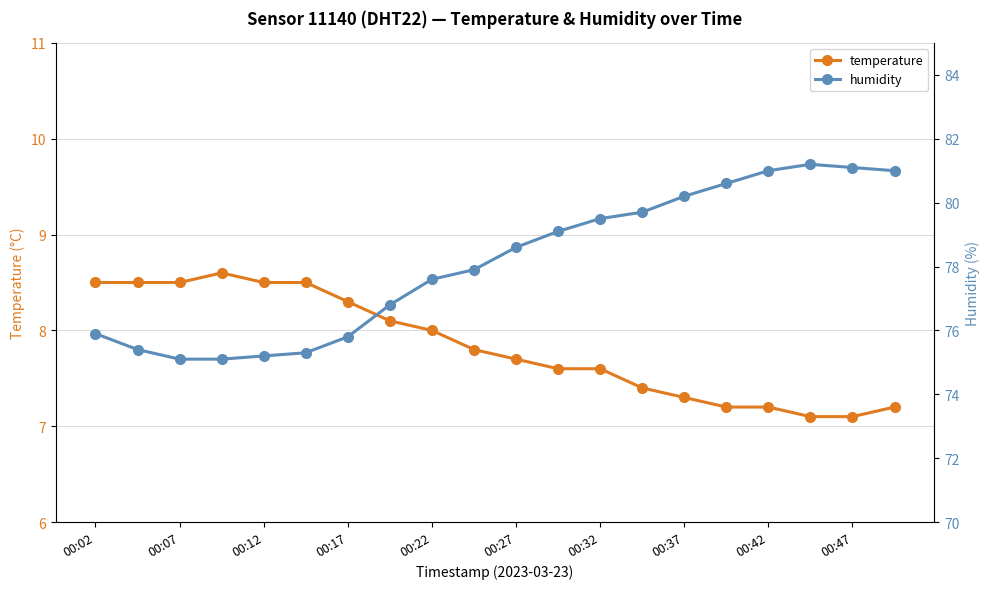

True or false: humidity and temperature cross at least once.

False